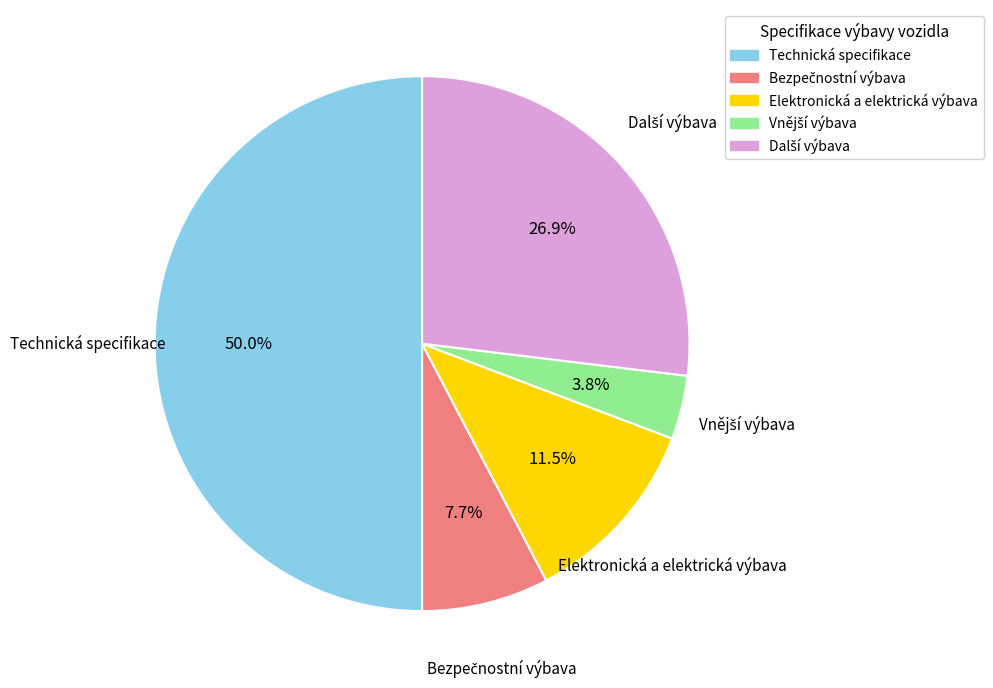

Which slice is the largest?

Technická specifikace